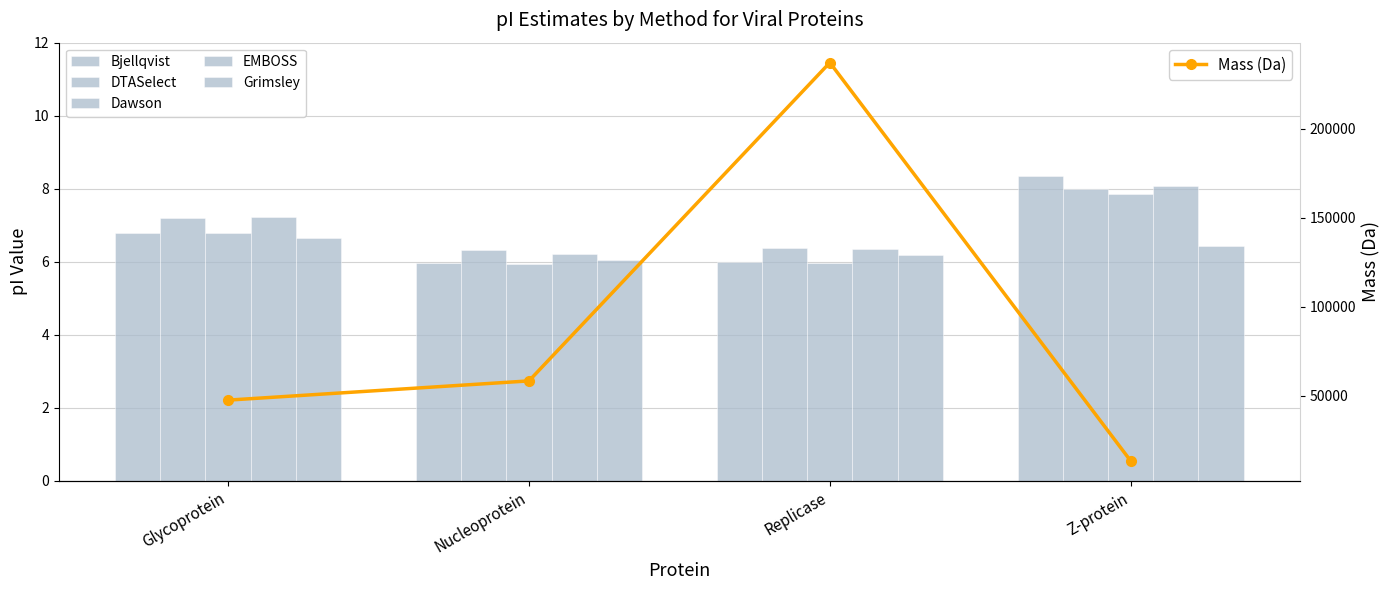

Rank the series by their maximum value, from lowest to highest.

Grimsley, Dawson, DTASelect, EMBOSS, Bjellqvist, Mass (Da)